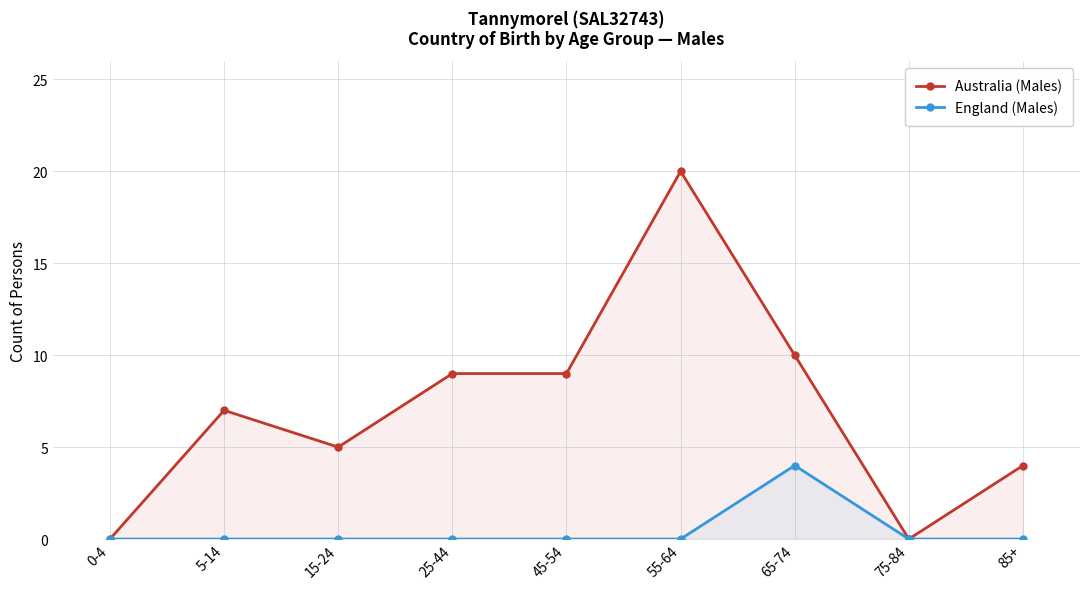

At which category is the sum across all series the highest?

55-64